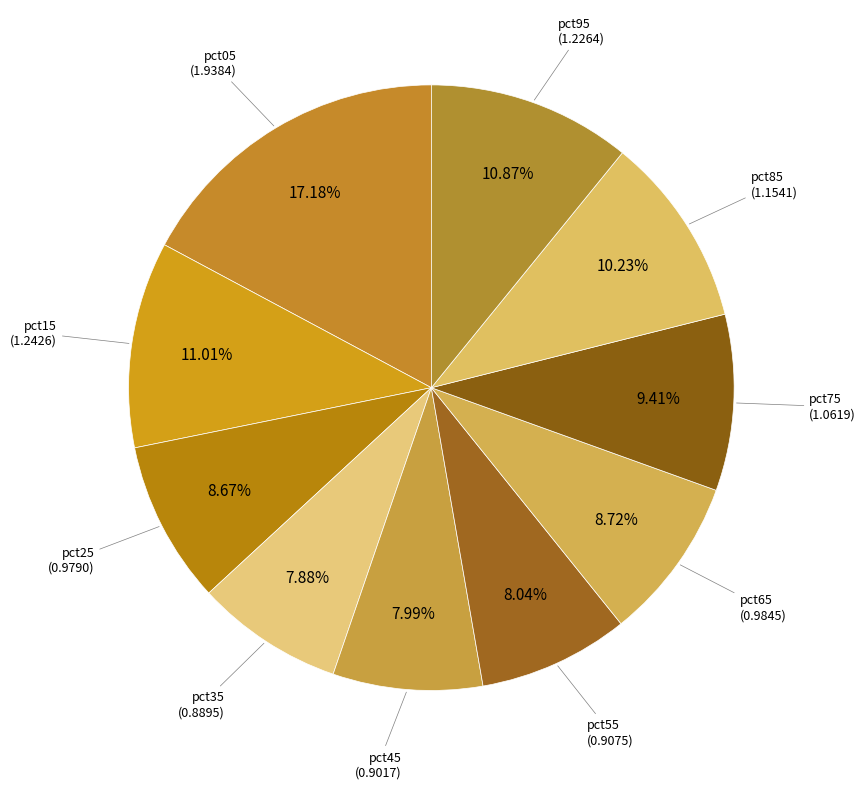

Which has a higher value, pct05 or pct45?

pct05